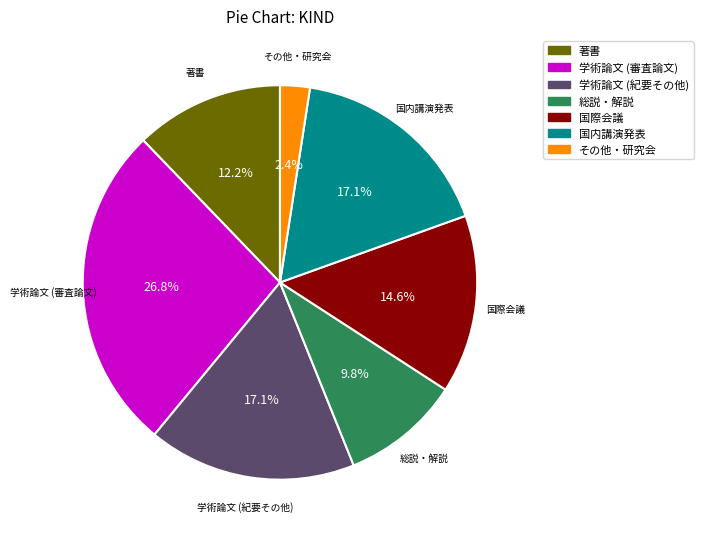

Does any single category account for the majority?

No